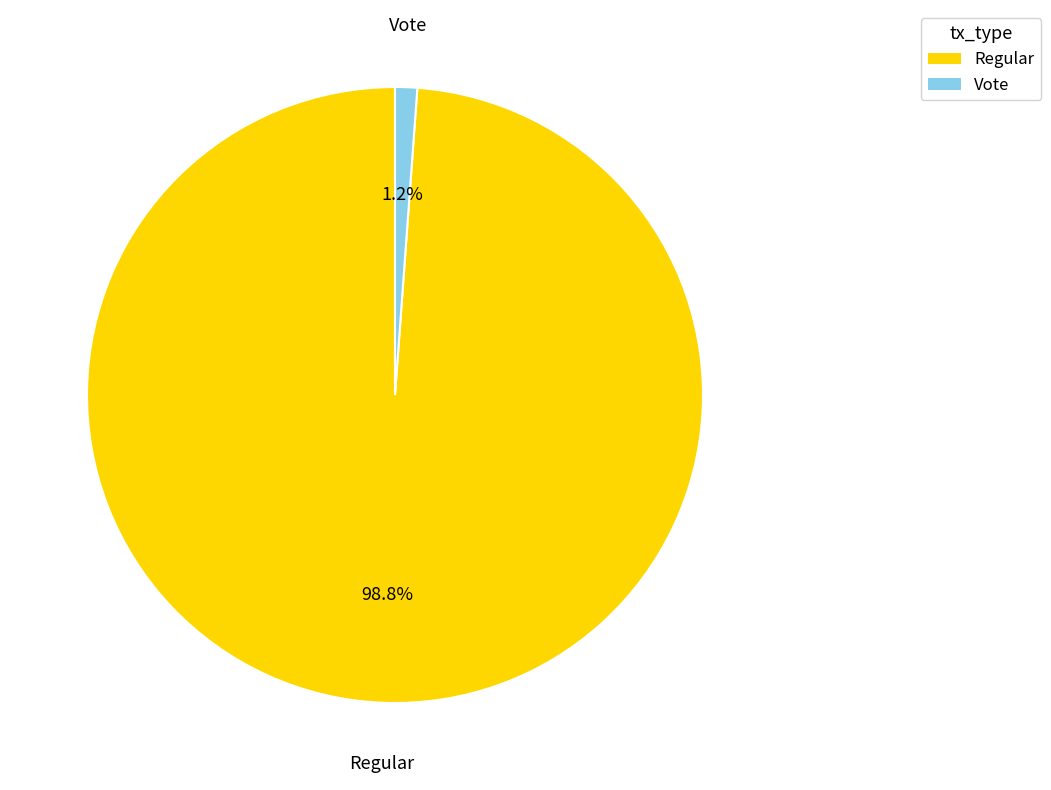

What is the total percentage of Vote and Regular?

100.0%